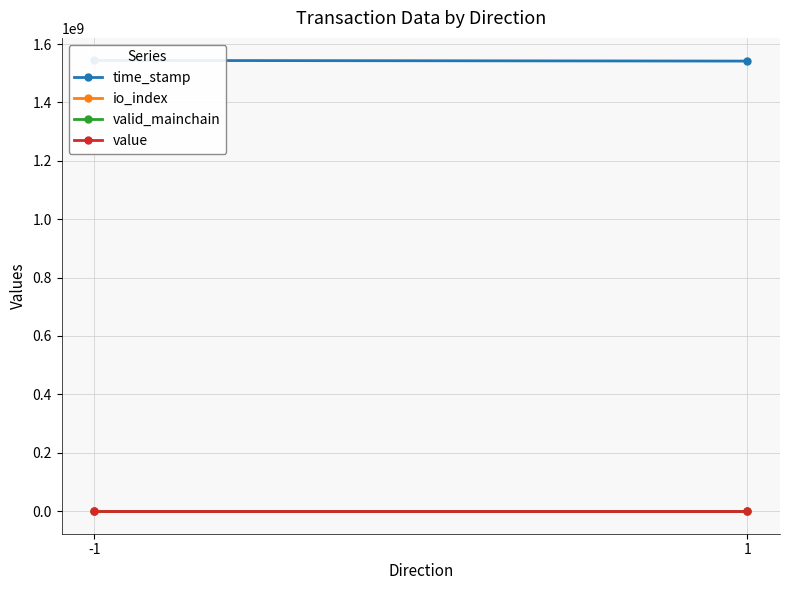

Reading left to right, list all the values displayed in this chart.

time_stamp: -1=1543763597.2	1=1541505508.0
io_index: -1=0.8	1=0.0
valid_mainchain: -1=1.0	1=1.0
value: -1=146.9	1=146.9